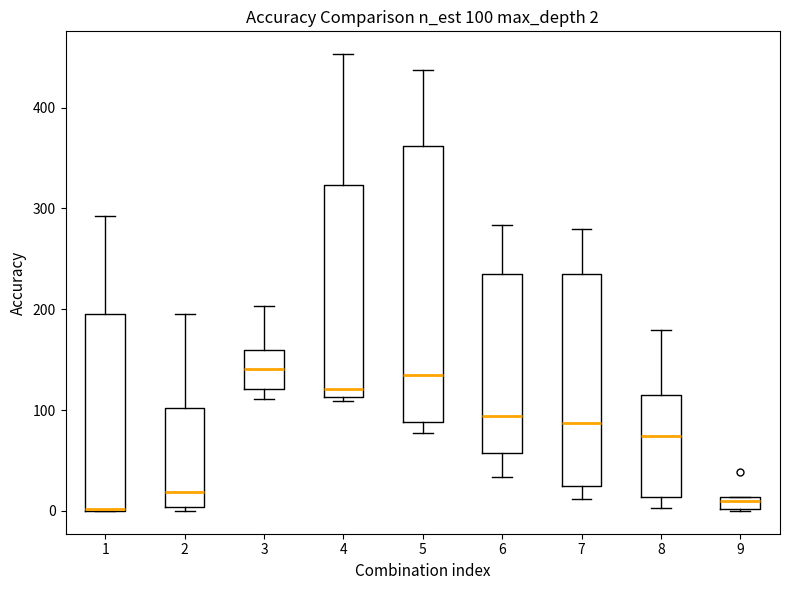

Which box is the tallest, from its lower edge to its upper edge?

5